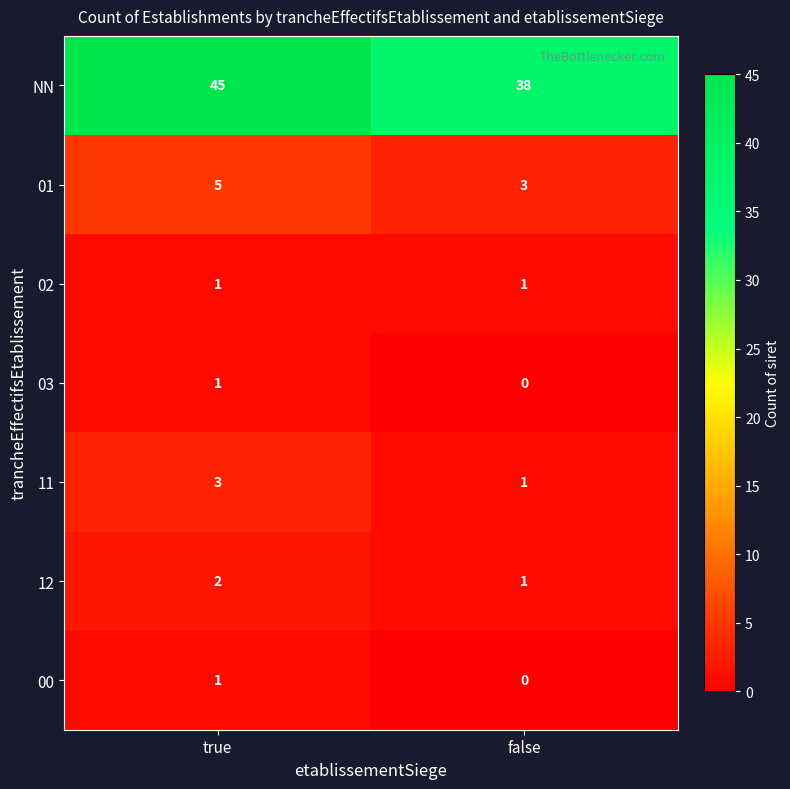

What is the total value across all series at false?

44